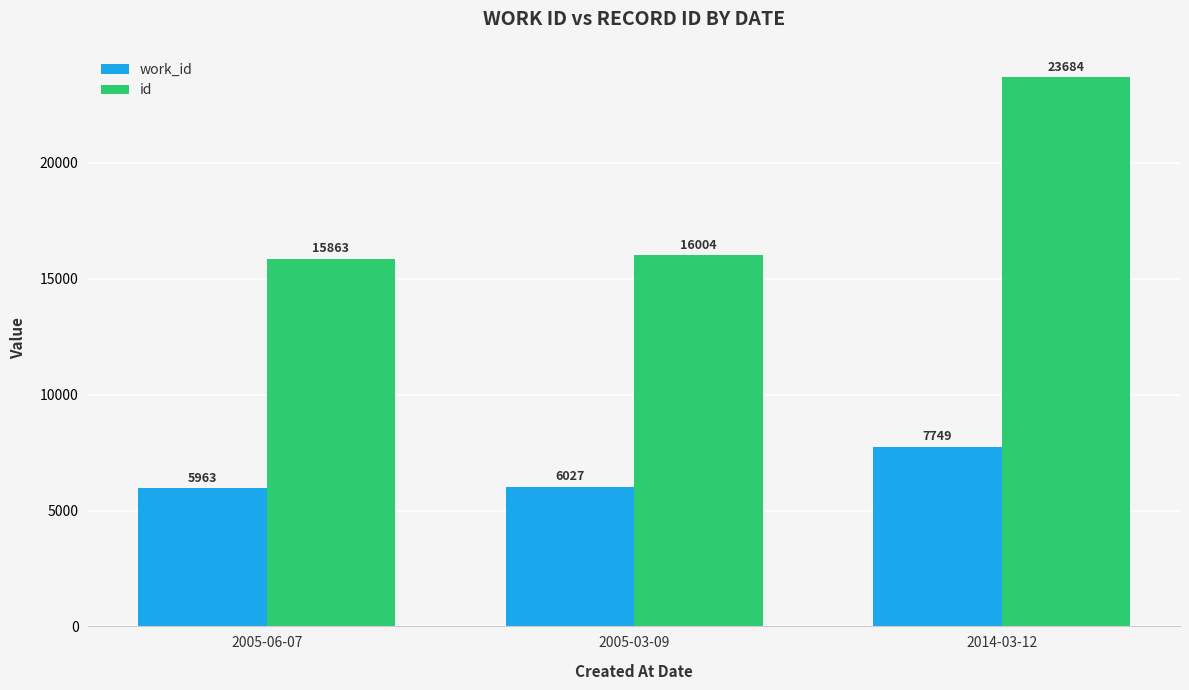

What is the total value across all series at 2005-06-07?

21826